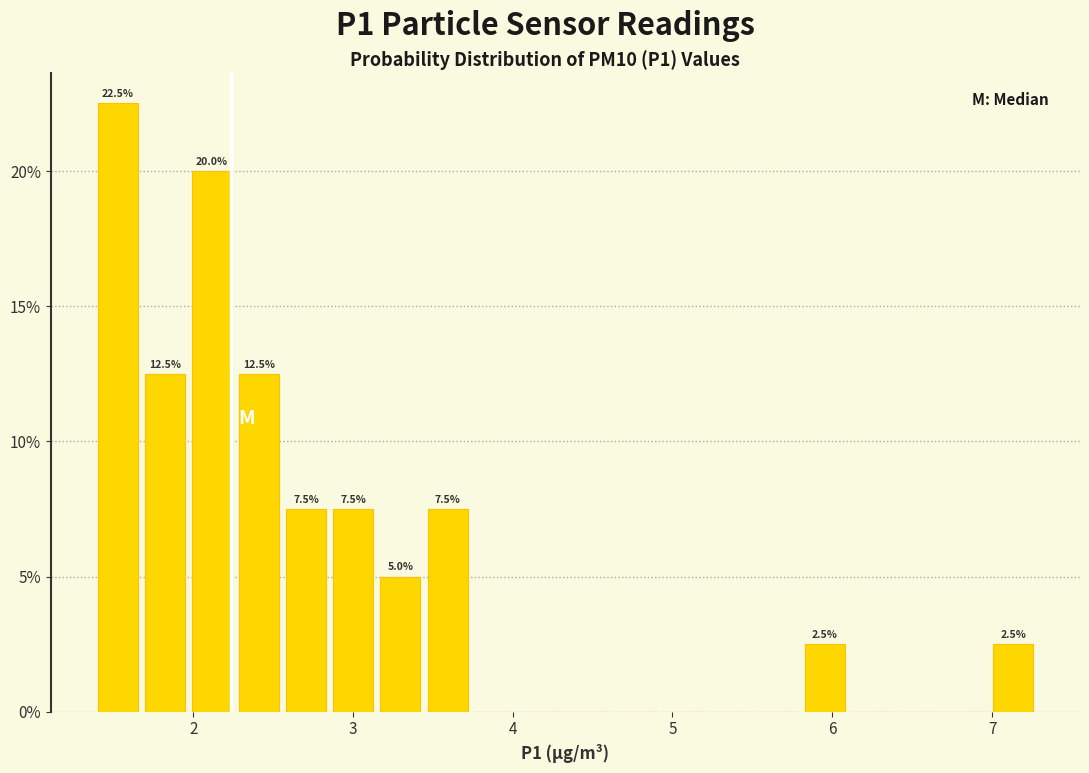

Around what value on the x-axis is the tallest bar? Give the approximate position of its centre, as read against the axis.

1.5